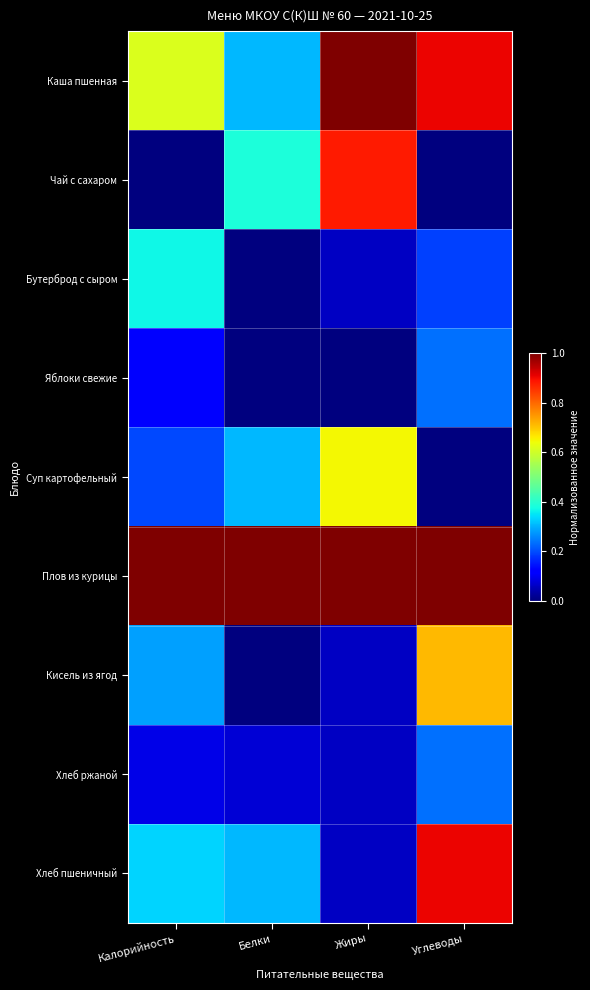

How many categories are shown in the chart?

4